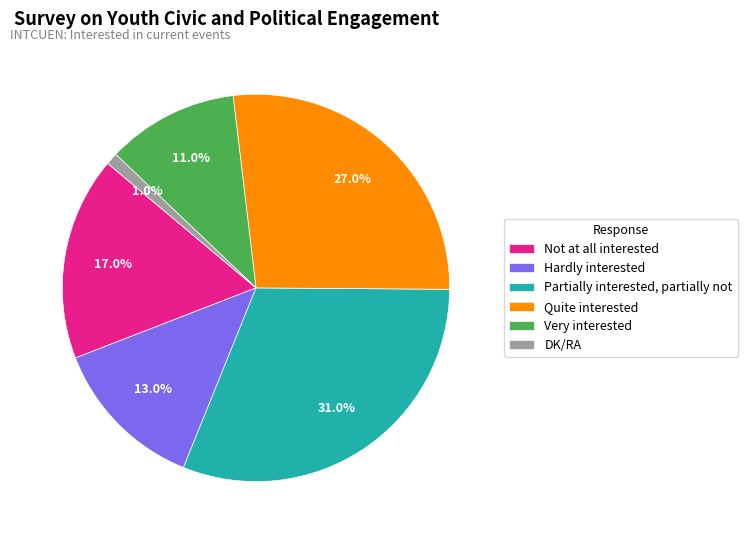

Which category has the biggest portion of the pie?

Partially interested, partially not